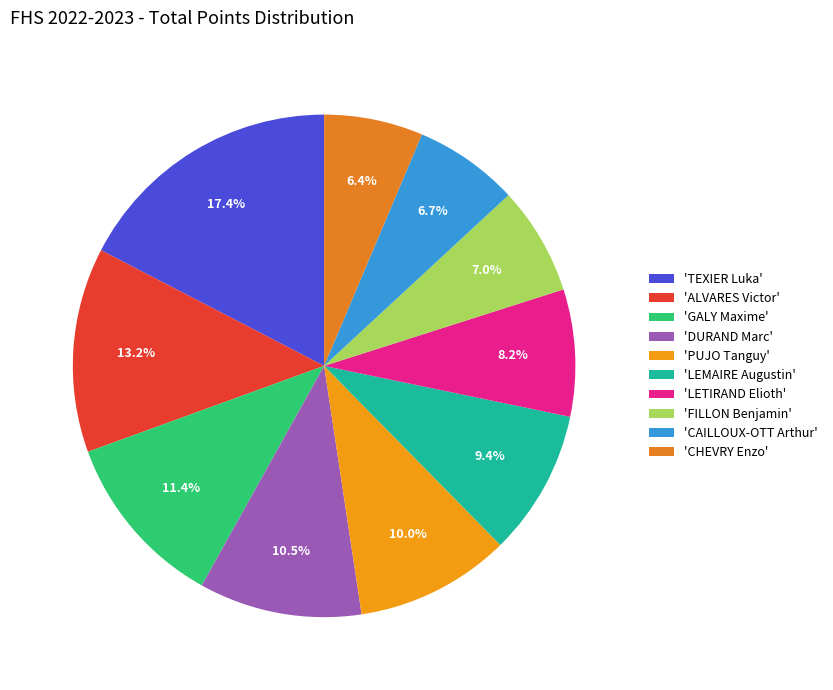

How many segments does this pie chart have?

10